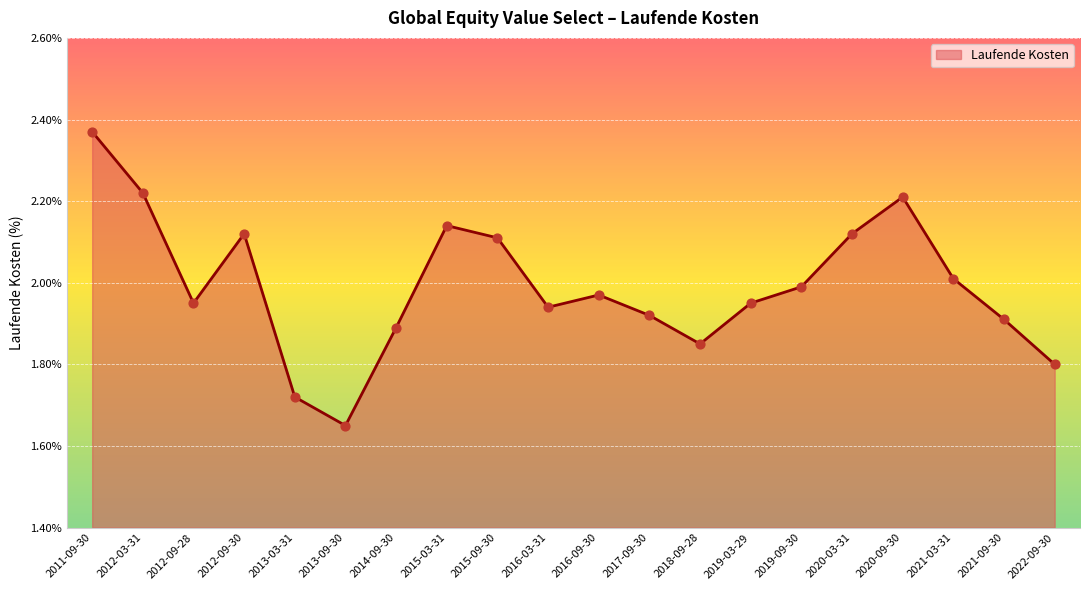

What is the ratio of the value at 2015-03-31 to the value at 2012-09-28?

1.1